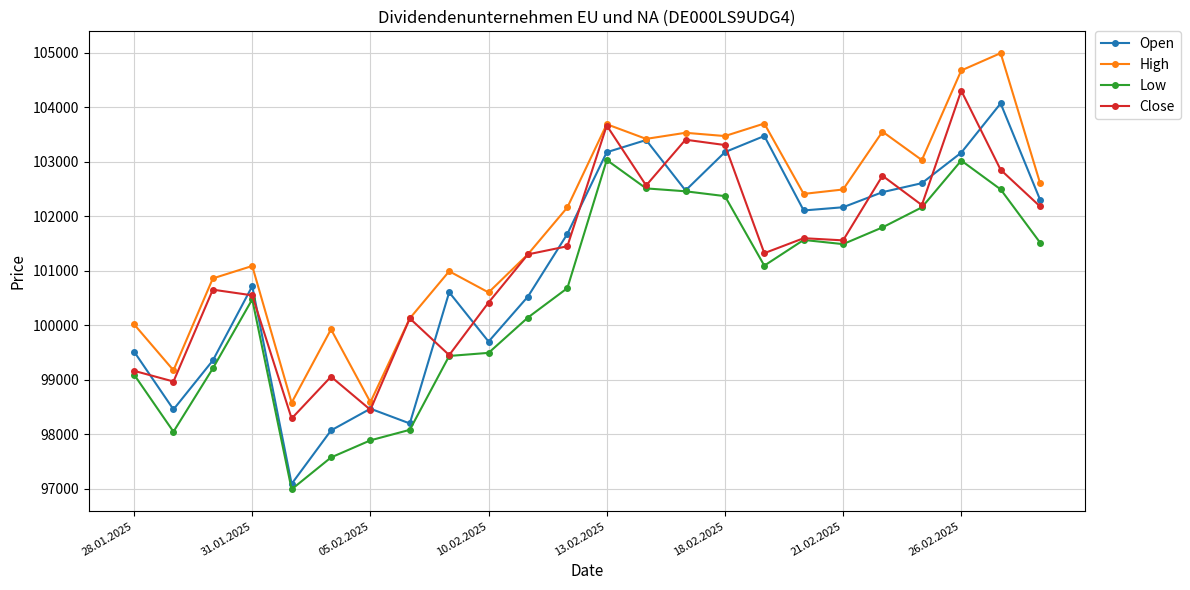

True or false: Close has more than 1 points higher than both neighbors.

True